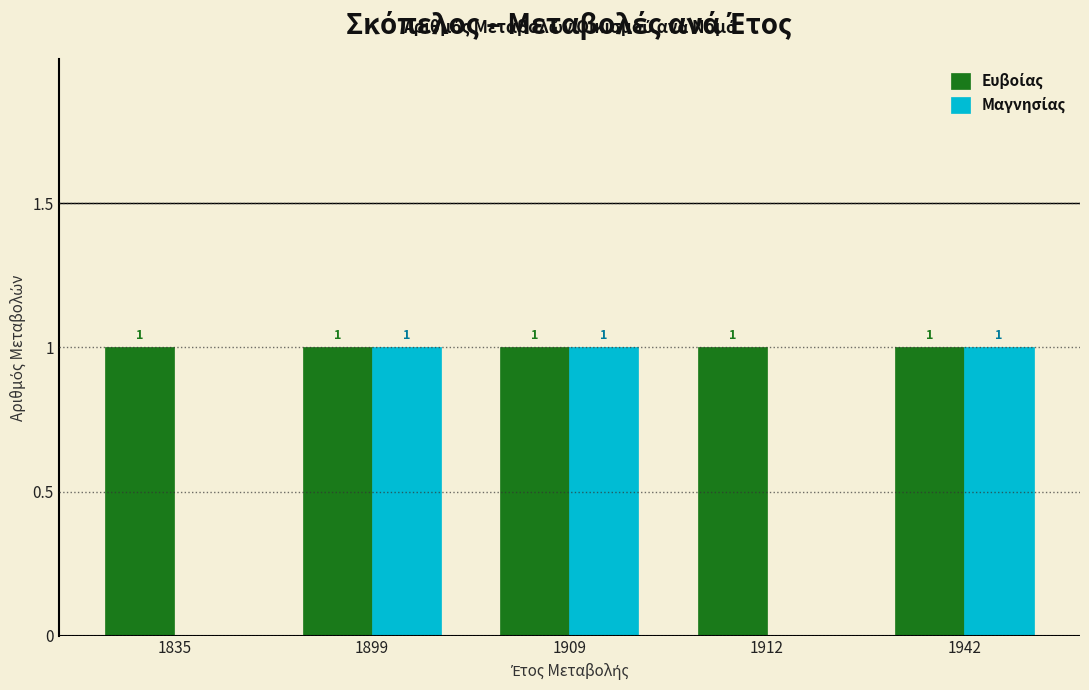

Are the bars grouped side by side (vs. stacked)?

Yes